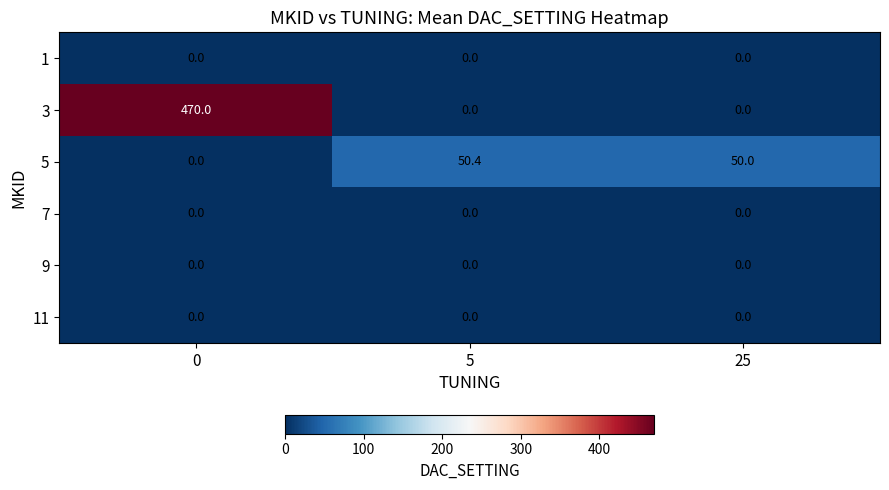

Which series changed the most between 0 and 5?

3